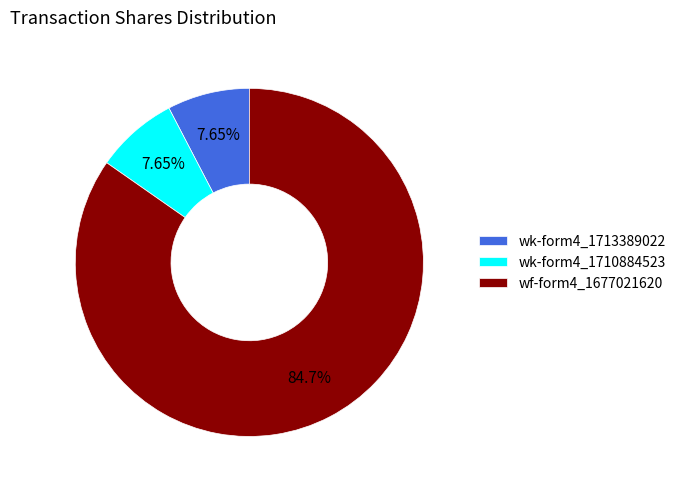

Between wk-form4_1713389022 and wf-form4_1677021620, which is larger?

wf-form4_1677021620